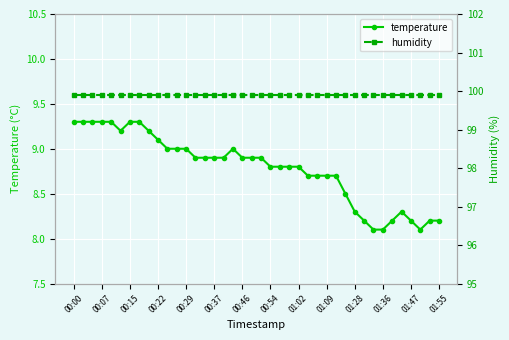

True or false: temperature and humidity cross at least once.

False